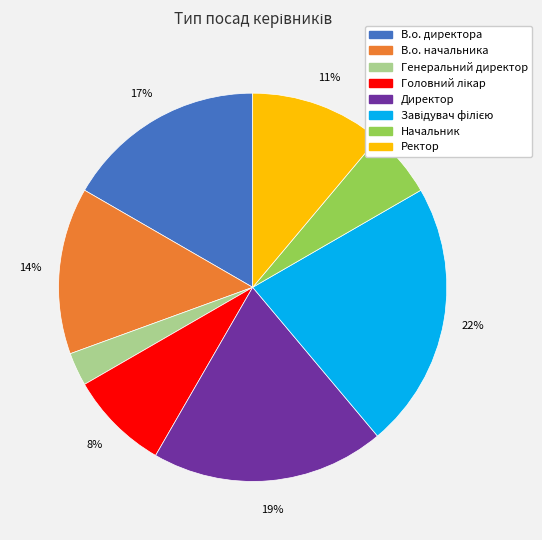

What percentage is the В.о. директора slice, to the nearest percent?

17%